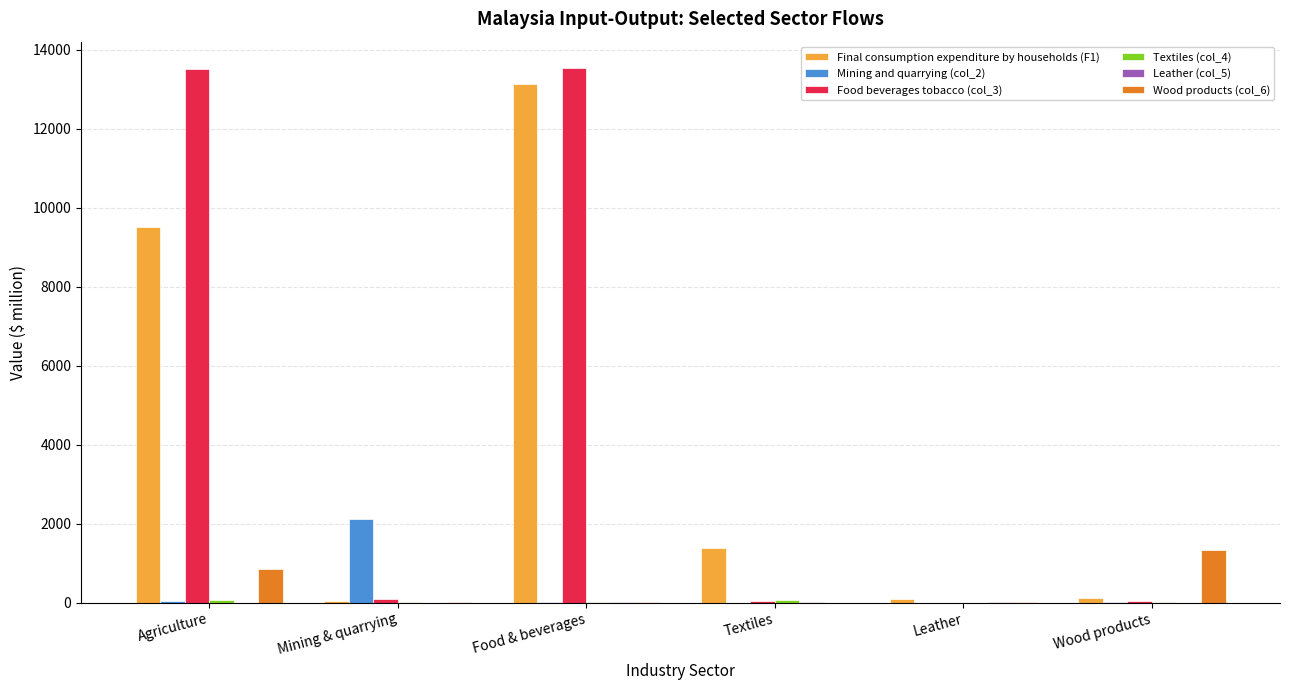

The Final consumption expenditure by households (F1) series shows 2247.5 at Textiles. True or false?

False